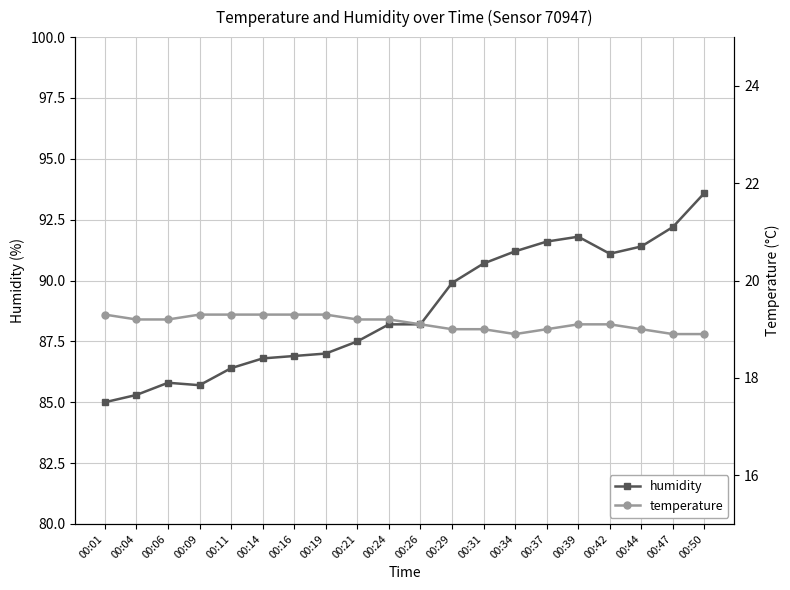

Which series has the widest spread of values?

humidity